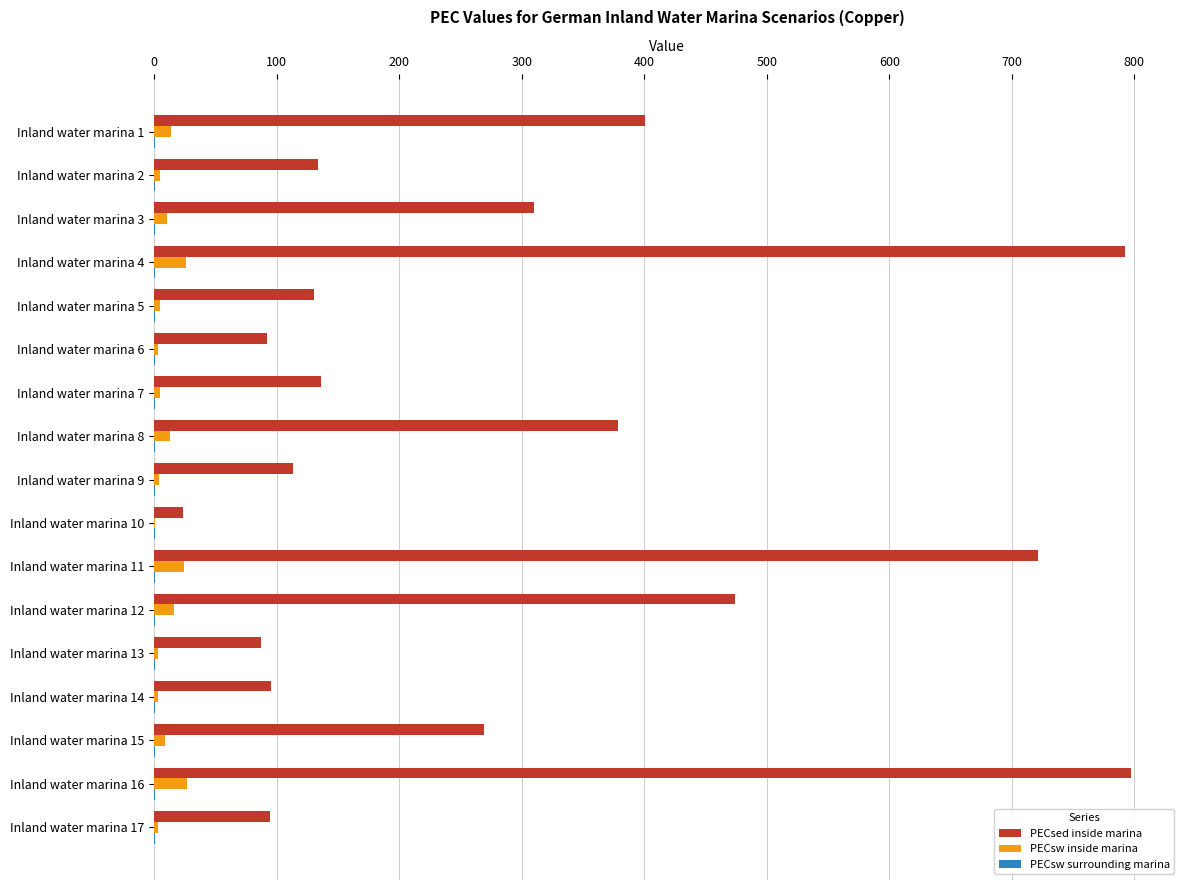

How many distinct data groups are displayed?

3